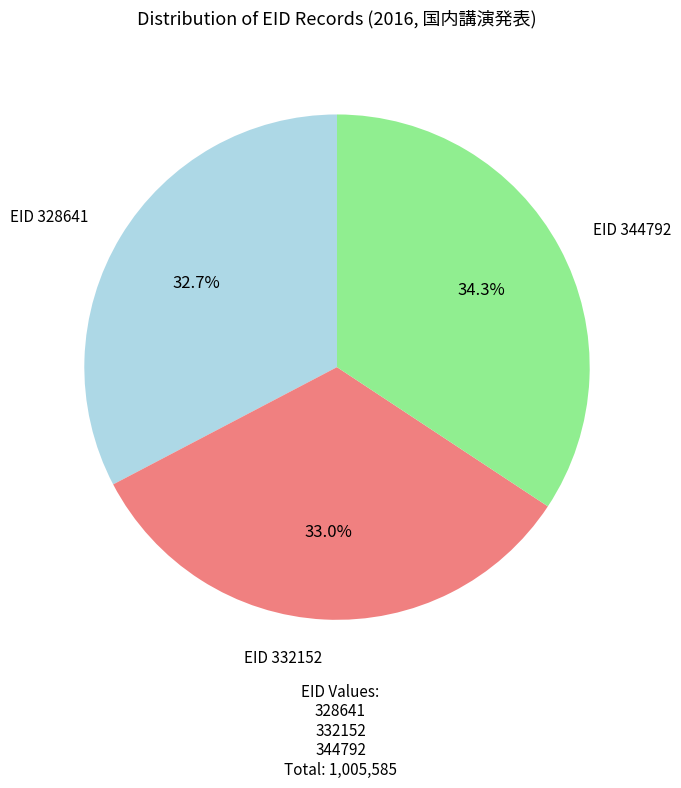

Is there any slice that represents more than half of the pie?

No